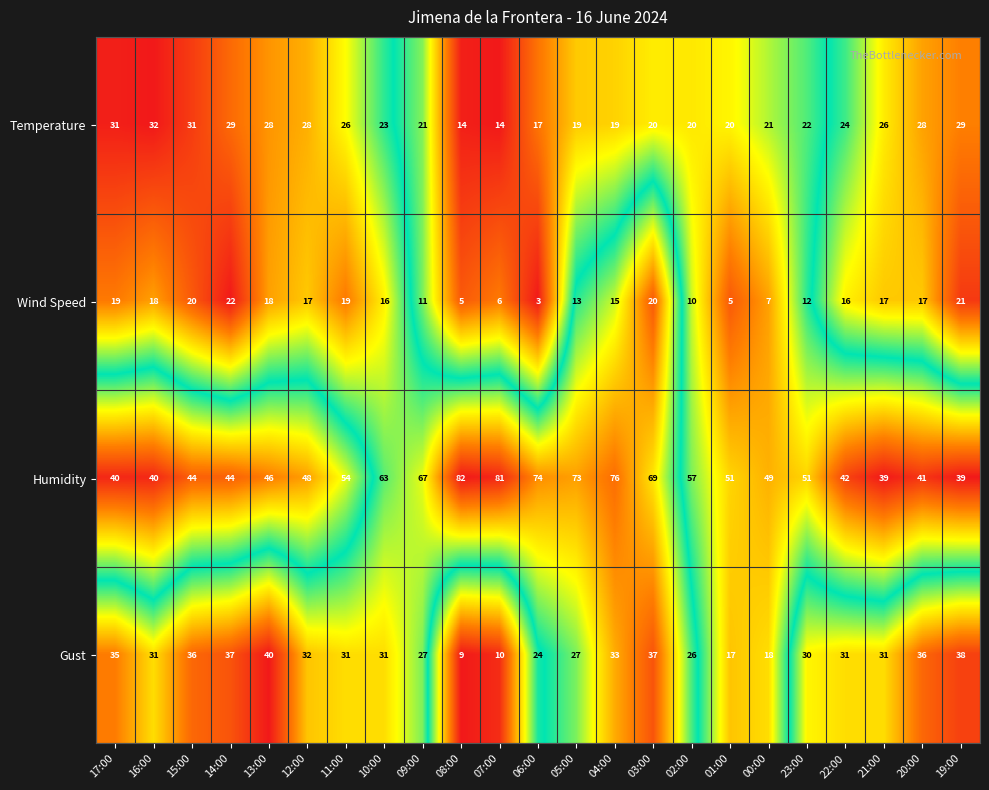

At which label does Humidity first exceed 51?

11:00